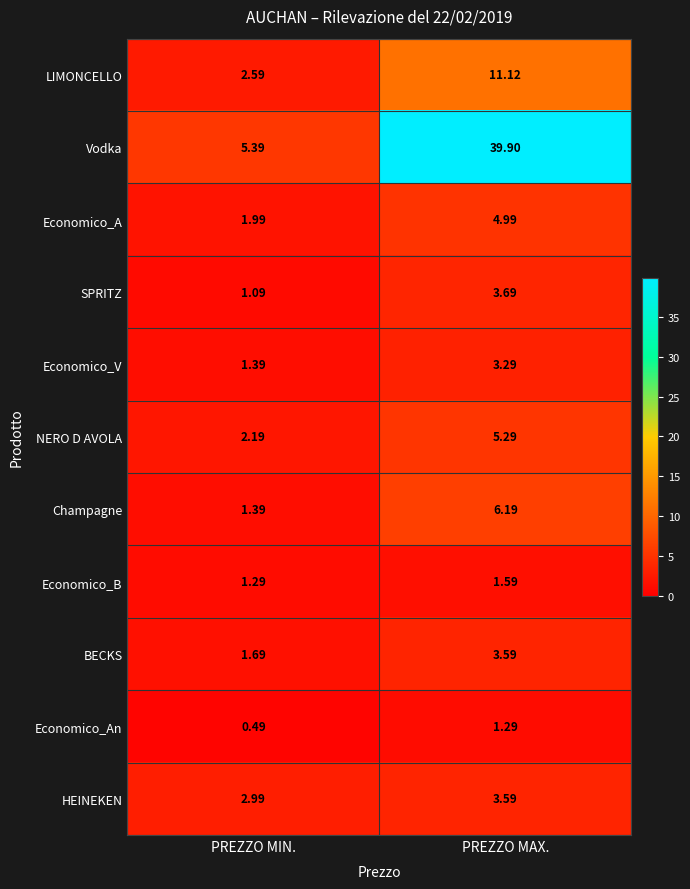

Which series has the largest total across all categories?

Vodka